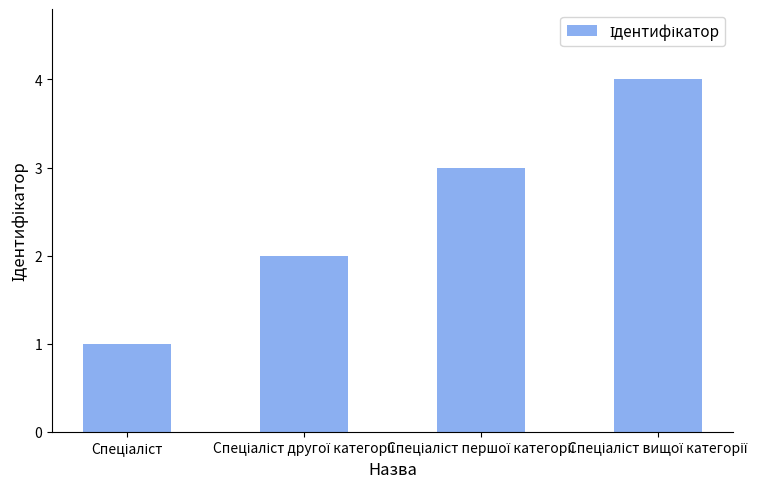

What is the maximum value shown in the chart?

4